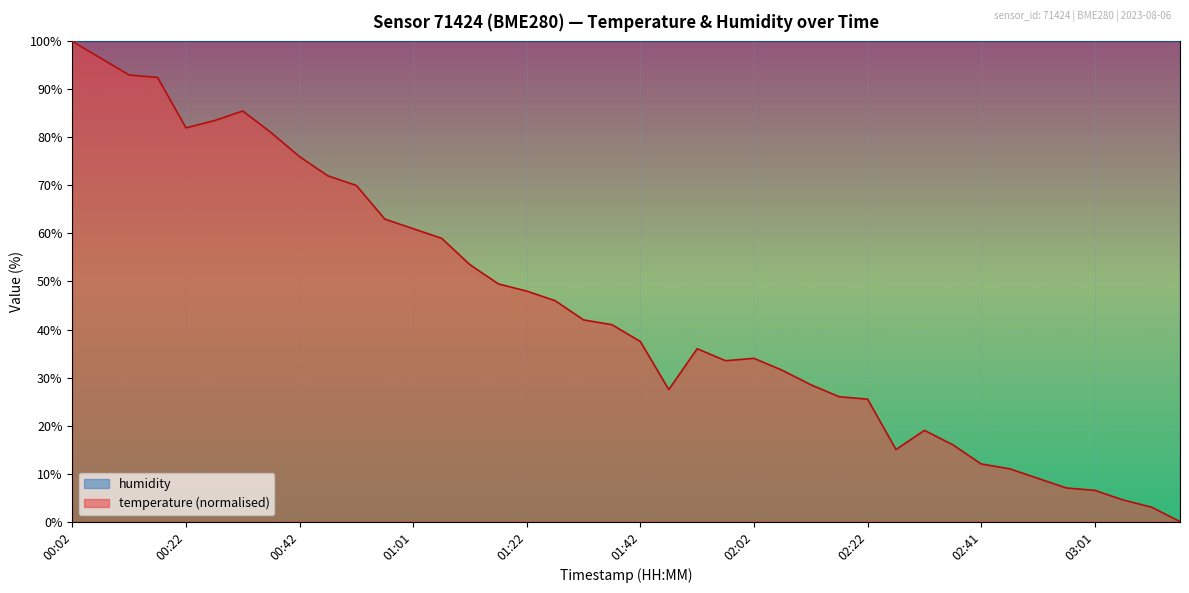

Rank the categories by value from lowest to highest.

03:16, 03:11, 03:06, 03:01, 02:56, 02:51, 02:46, 02:41, 02:27, 02:36, 02:31, 02:22, 02:17, 01:47, 02:12, 02:07, 01:57, 02:02, 01:52, 01:42, 01:37, 01:32, 01:27, 01:22, 01:17, 01:13, 01:06, 01:01, 00:56, 00:51, 00:46, 00:42, 00:37, 00:22, 00:27, 00:32, 00:17, 00:12, 00:07, 00:02